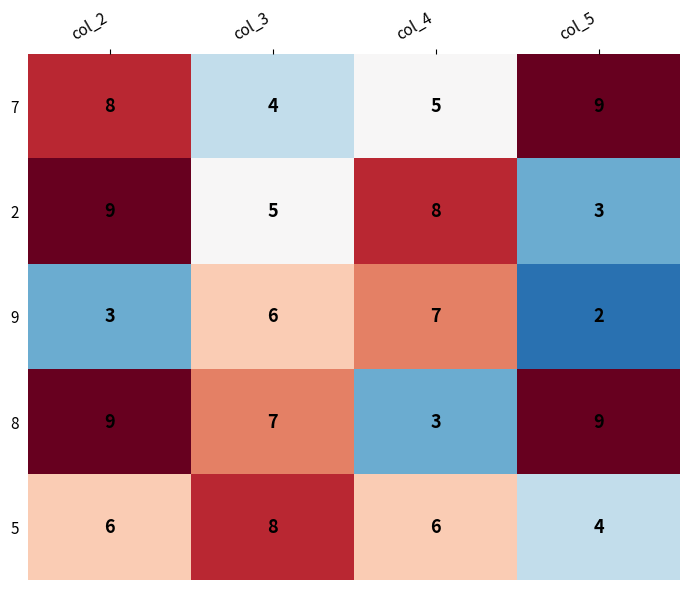

What is the maximum value shown in the chart?

9